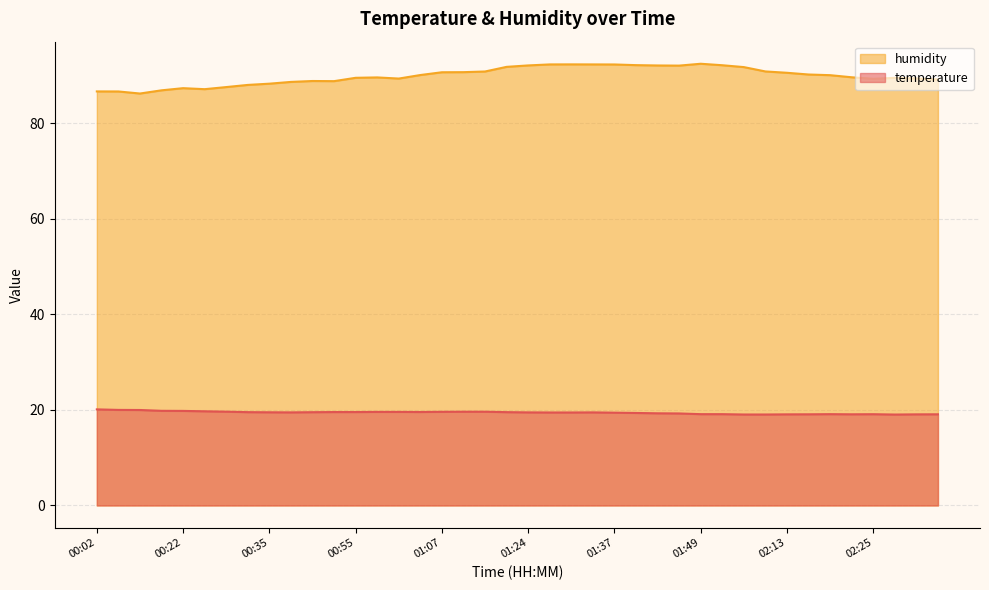

List the series in order of their overall mean, lowest first.

temperature, humidity